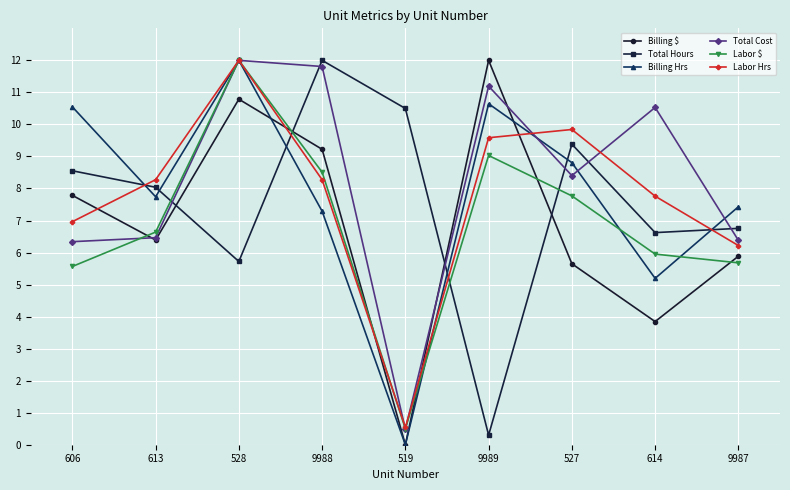

In Total Hours, how many points are lower than both neighbors (excluding endpoints)?

3